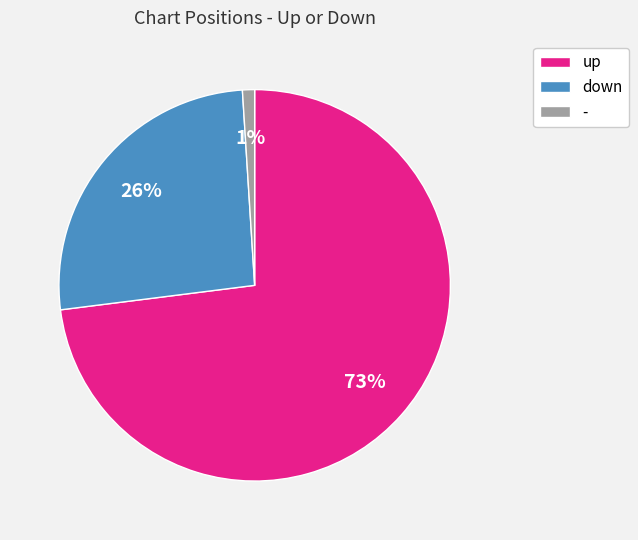

Is it true that down is 26% of the pie?

True